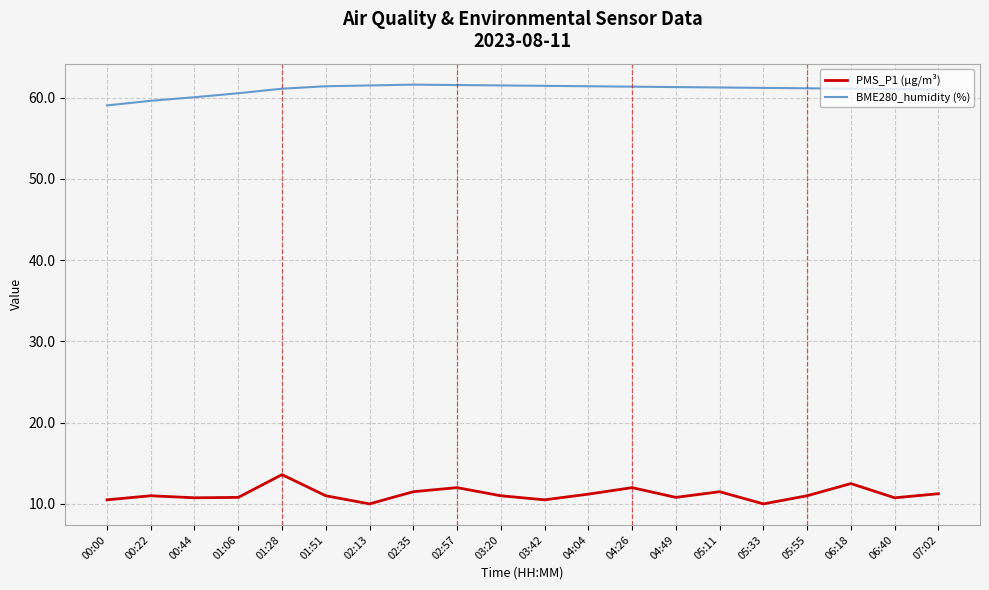

What is the sum of all PMS_P1 (µg/m³) values?

223.7